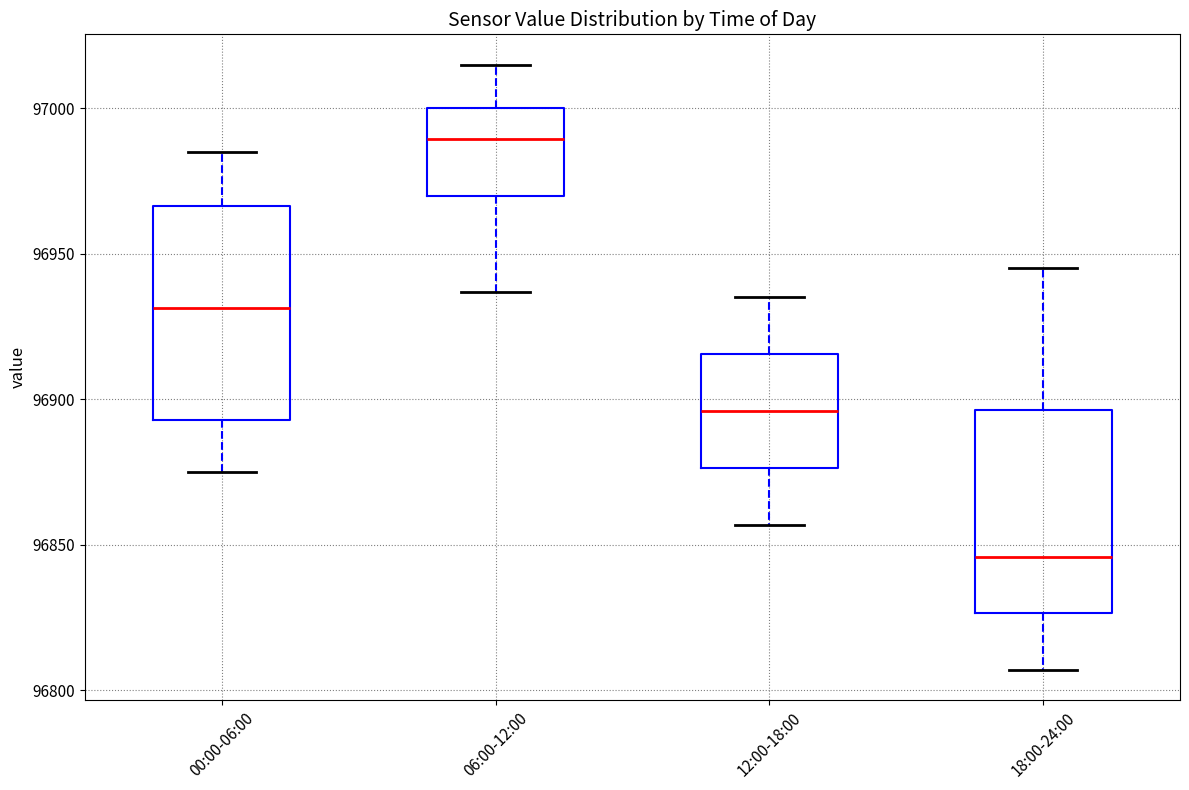

Which box's median line is the lowest?

18:00-24:00